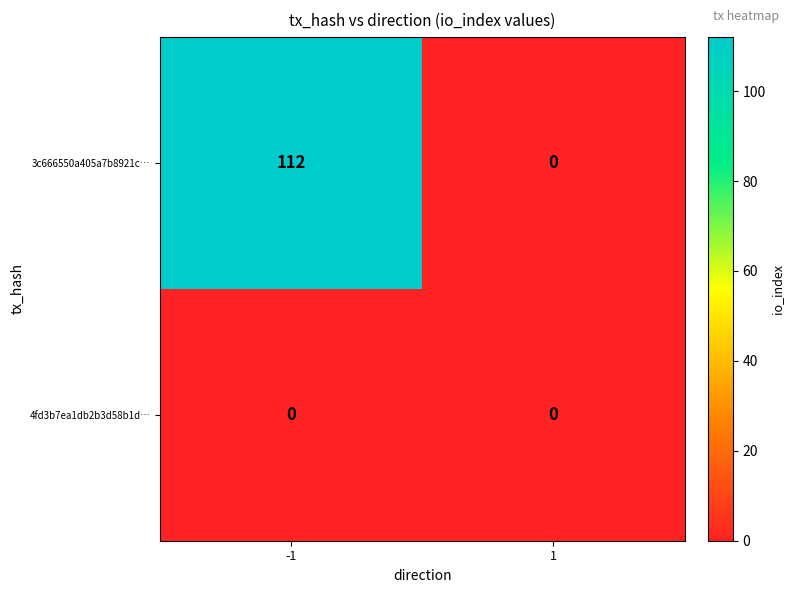

Reading left to right, transcribe all the data shown in this chart.

3c666550a405a7b8921c…: 112	0
4fd3b7ea1db2b3d58b1d…: 0	0